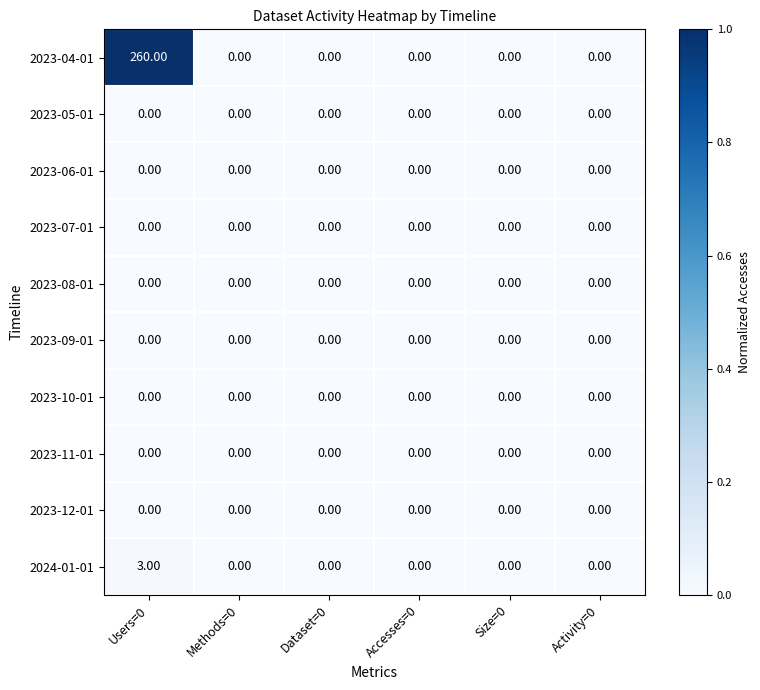

Which series has the largest range (max minus min)?

2023-04-01